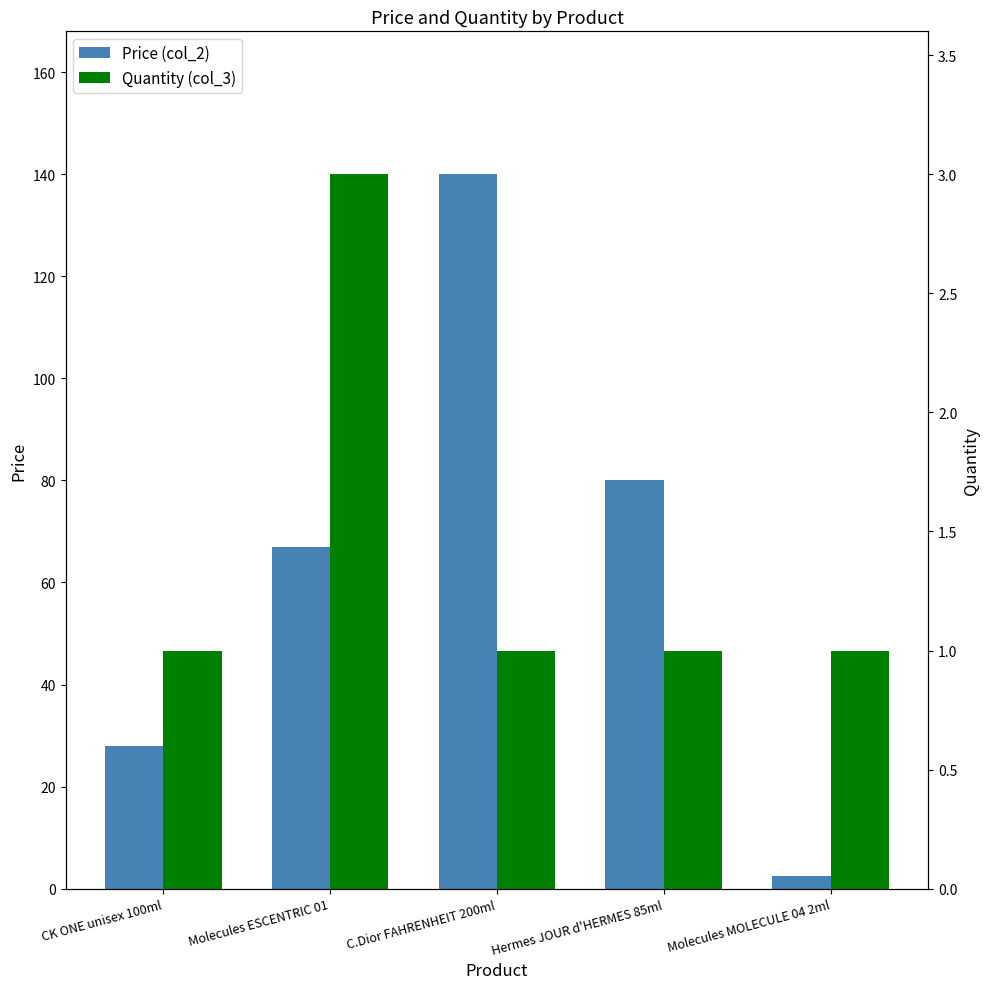

Reading right to left, transcribe all the data shown in this chart.

Price (col_2): 2.5	80.0	140.0	67.0	28.0
Quantity (col_3): 1.0	1.0	1.0	3.0	1.0